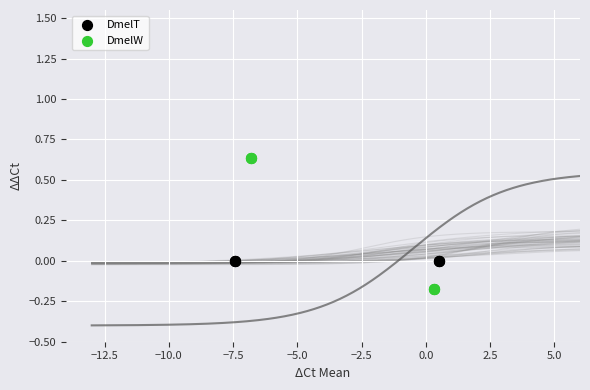

What are all the series names shown in the legend?

DmelT, DmelW